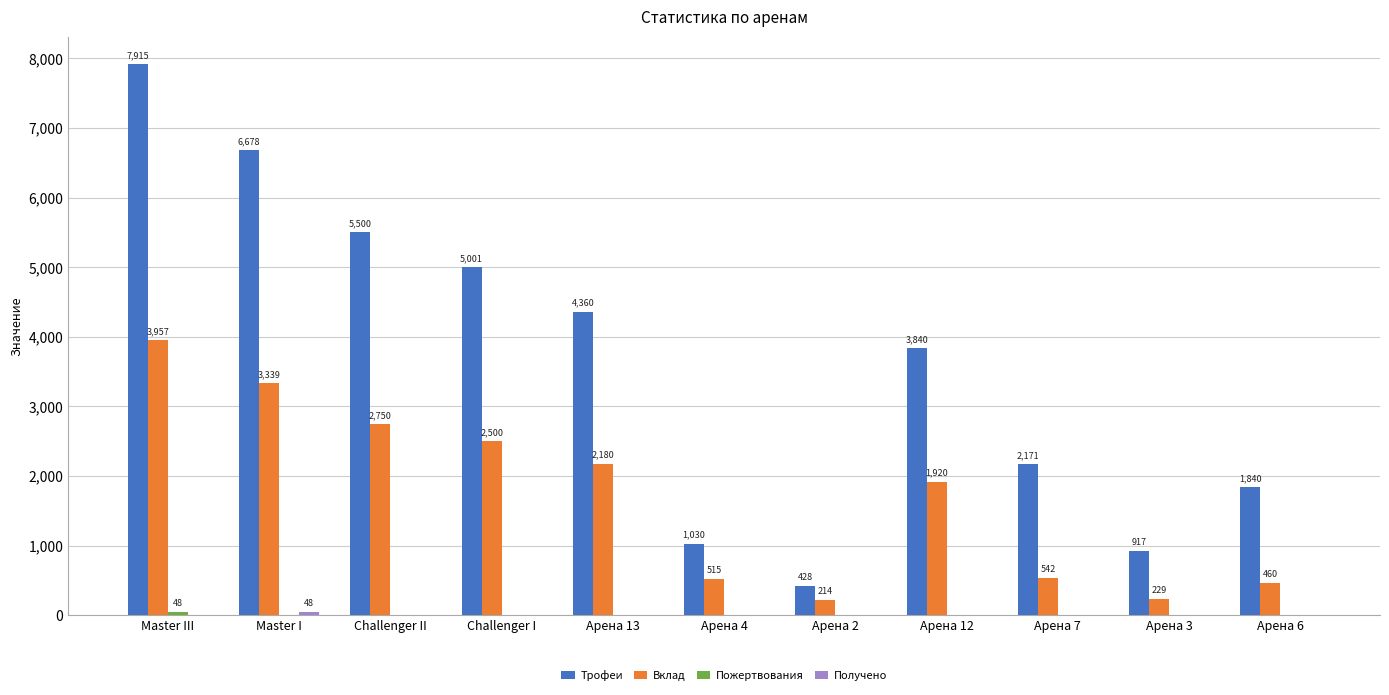

Is it true that Трофеи equals 4173 at Master III?

False